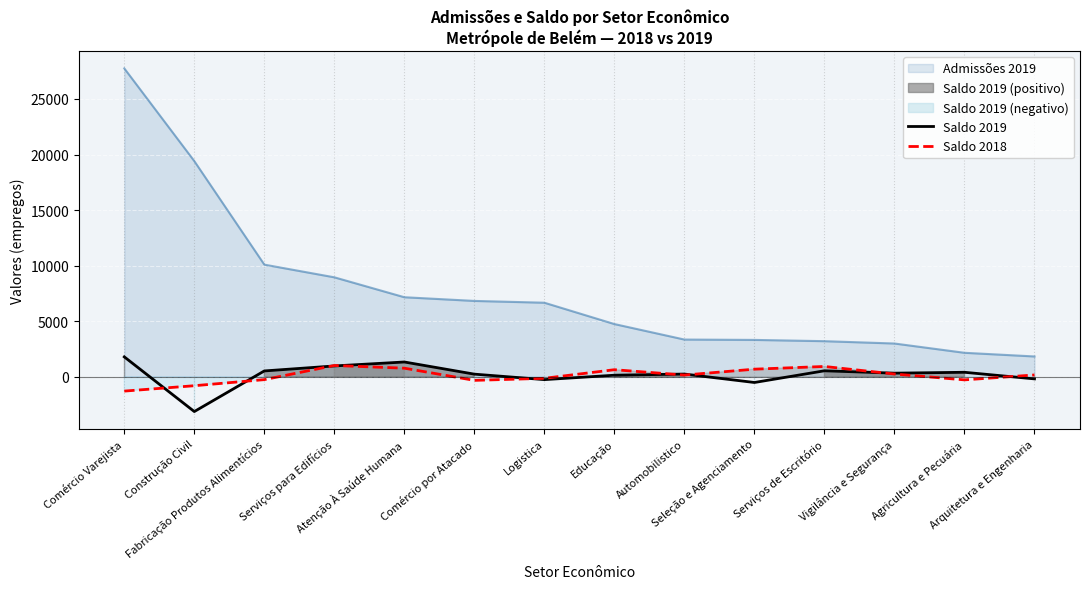

In Saldo 2019, how many points are lower than both neighbors (excluding endpoints)?

4